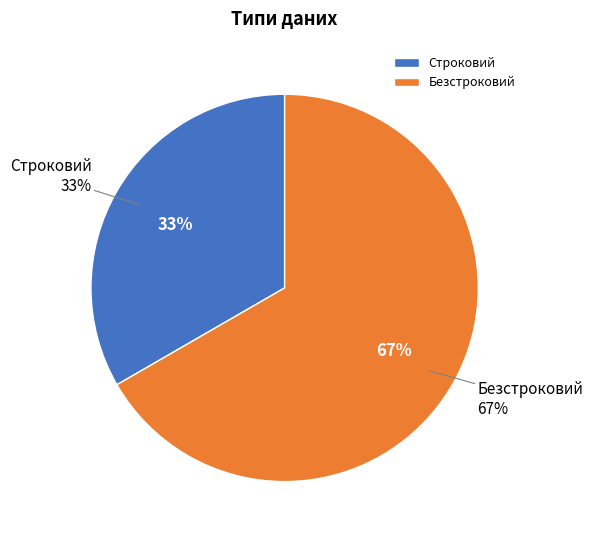

Count the number of slices in the pie.

2